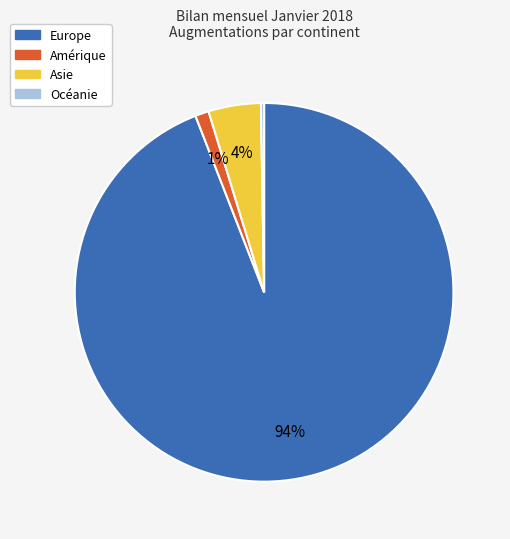

Is there any slice that represents more than half of the pie?

Yes